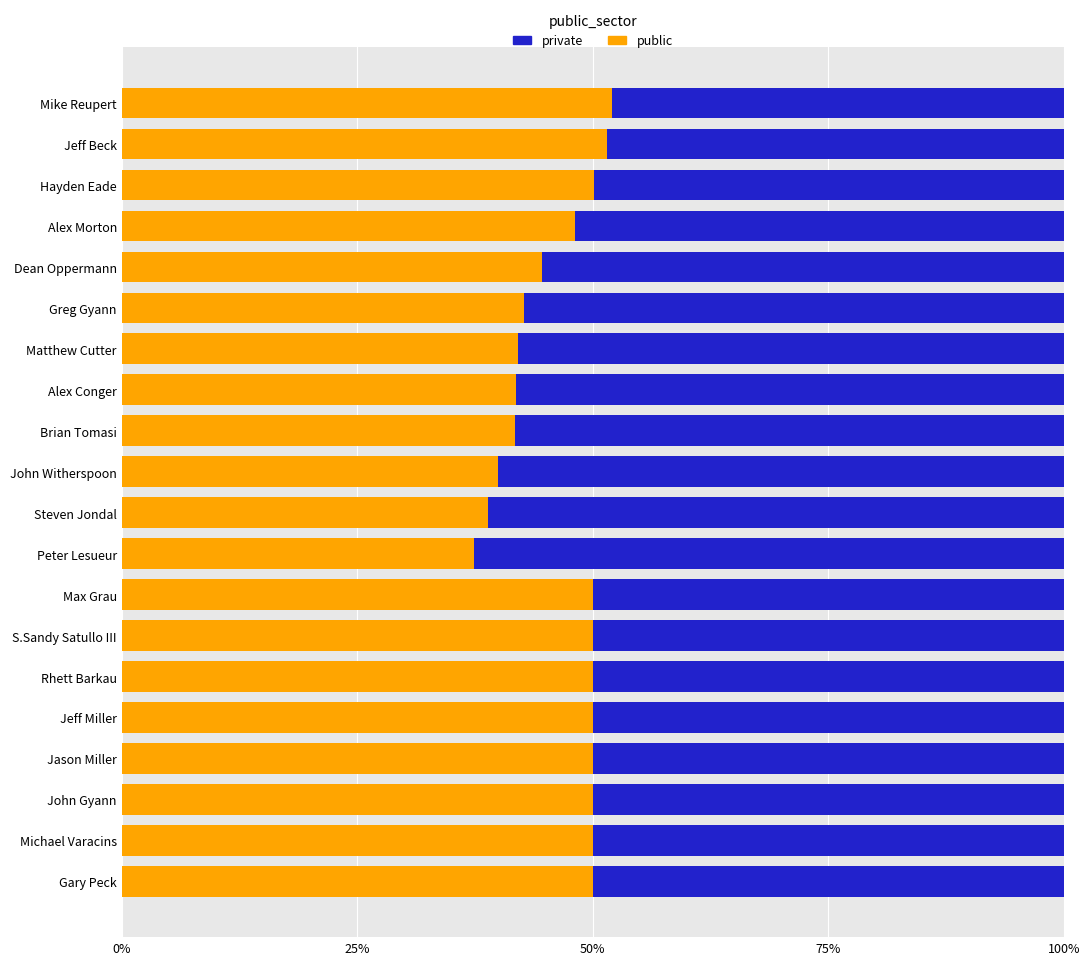

What are all the series names shown in the legend?

private, public